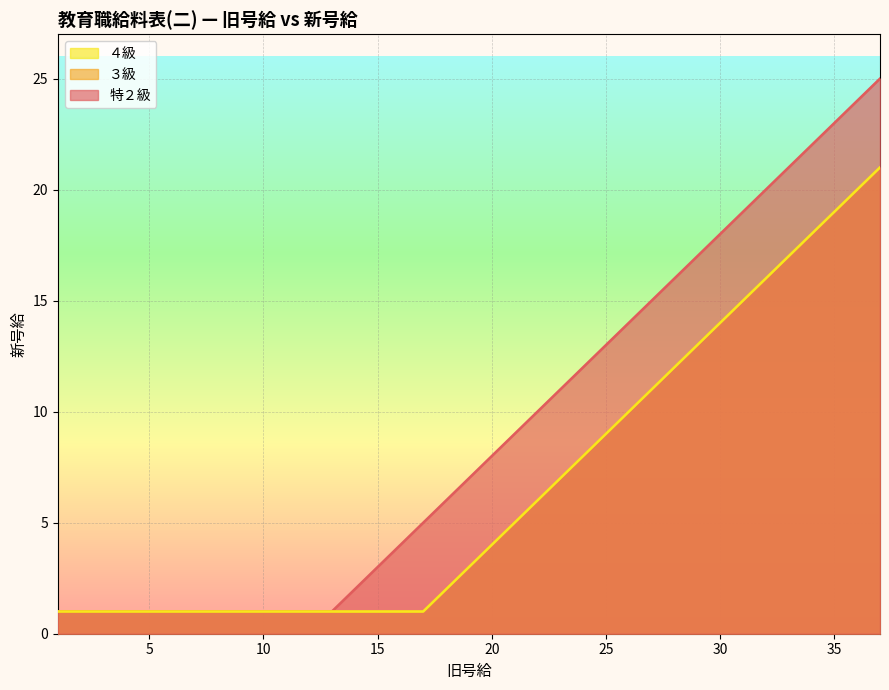

Rank the categories by ４級 value from highest to lowest.

37, 36, 35, 34, 33, 32, 31, 30, 29, 28, 27, 26, 25, 24, 23, 22, 21, 20, 19, 18, 1, 2, 3, 4, 5, 6, 7, 8, 9, 10, 11, 12, 13, 14, 15, 16, 17